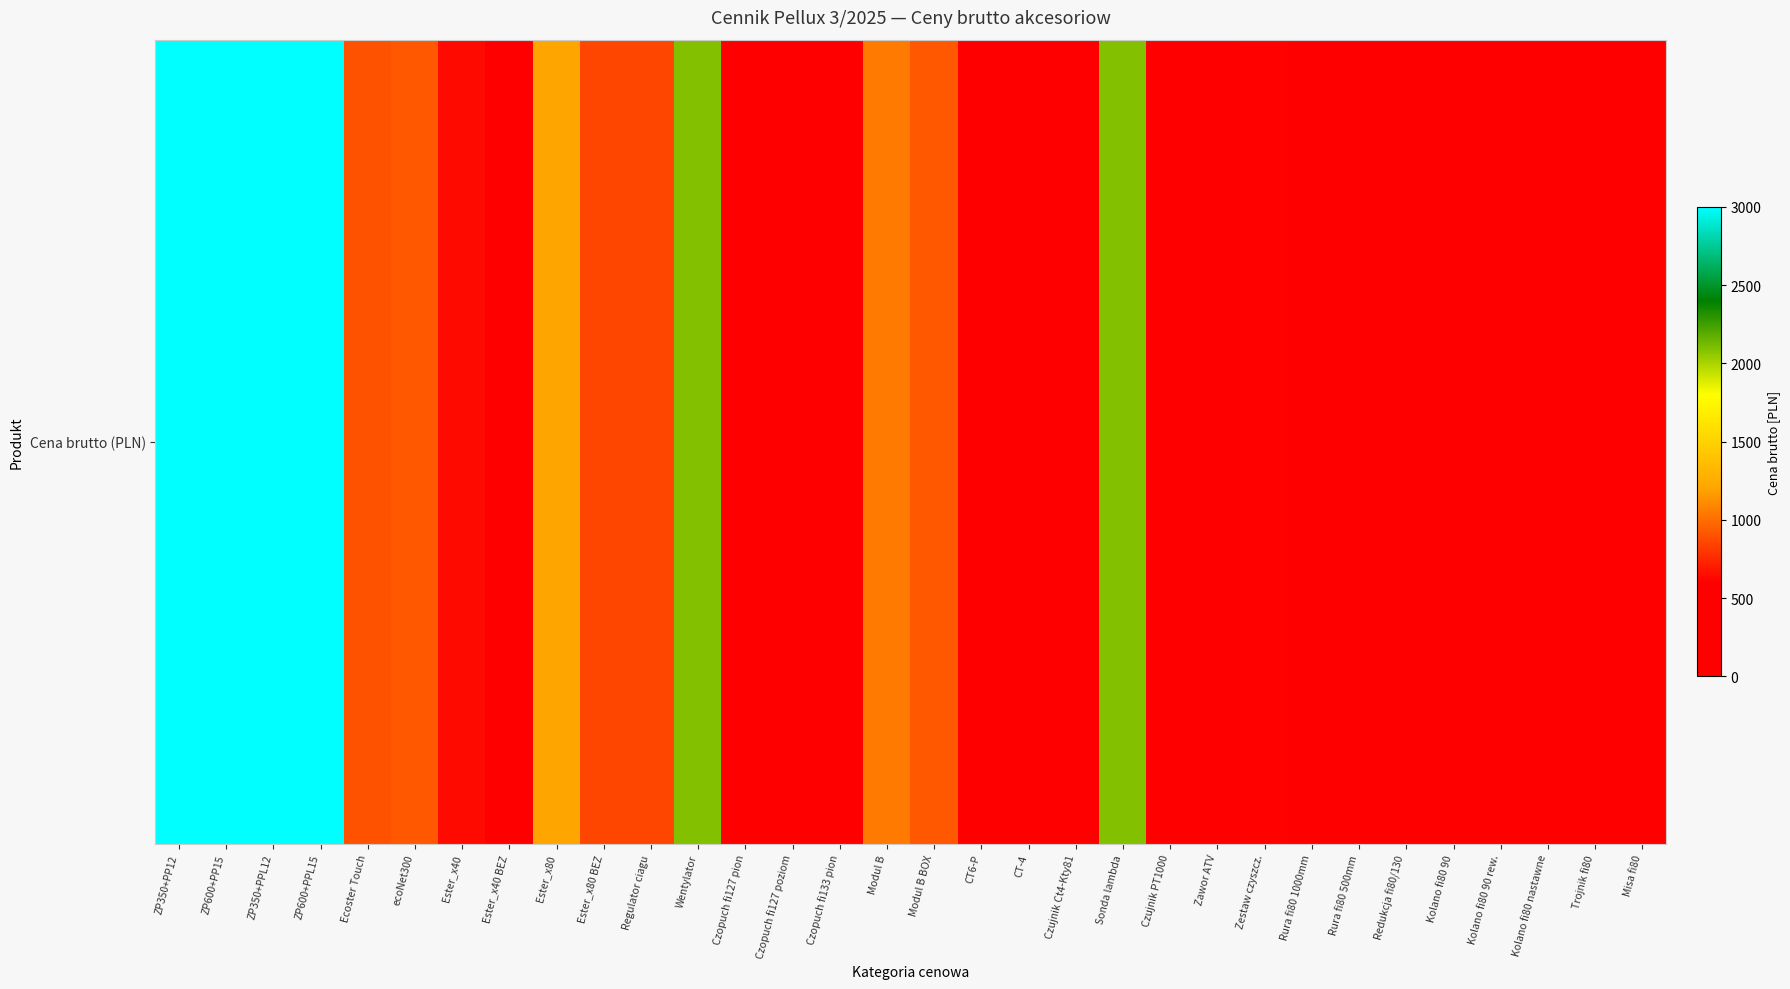

True or false: the data shows 5535.0 at ZP600+PP15.

True